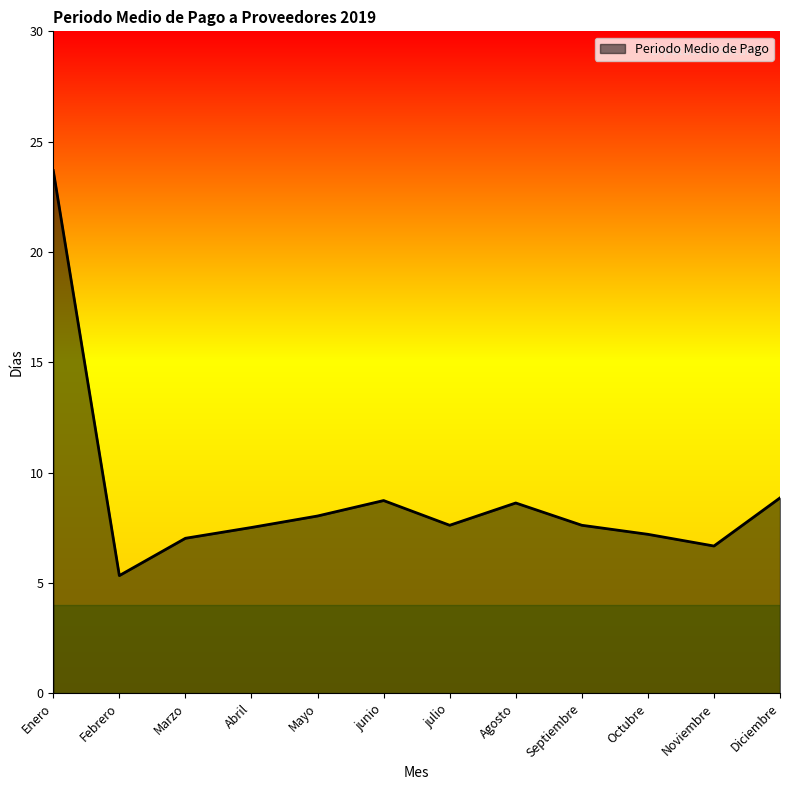

At which label does the data first exceed 7?

Enero